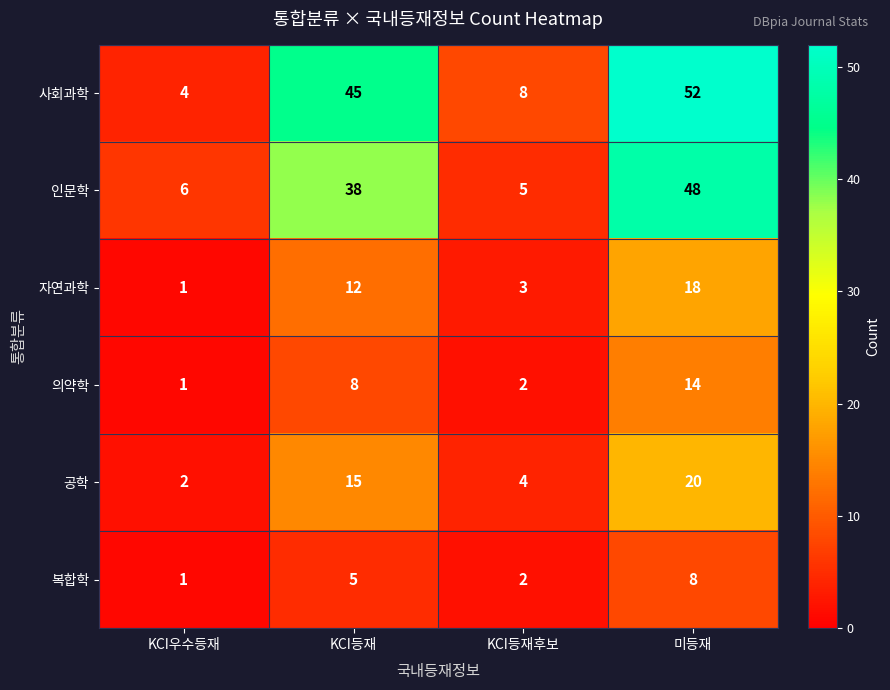

At how many categories does at least one series exceed 34?

2